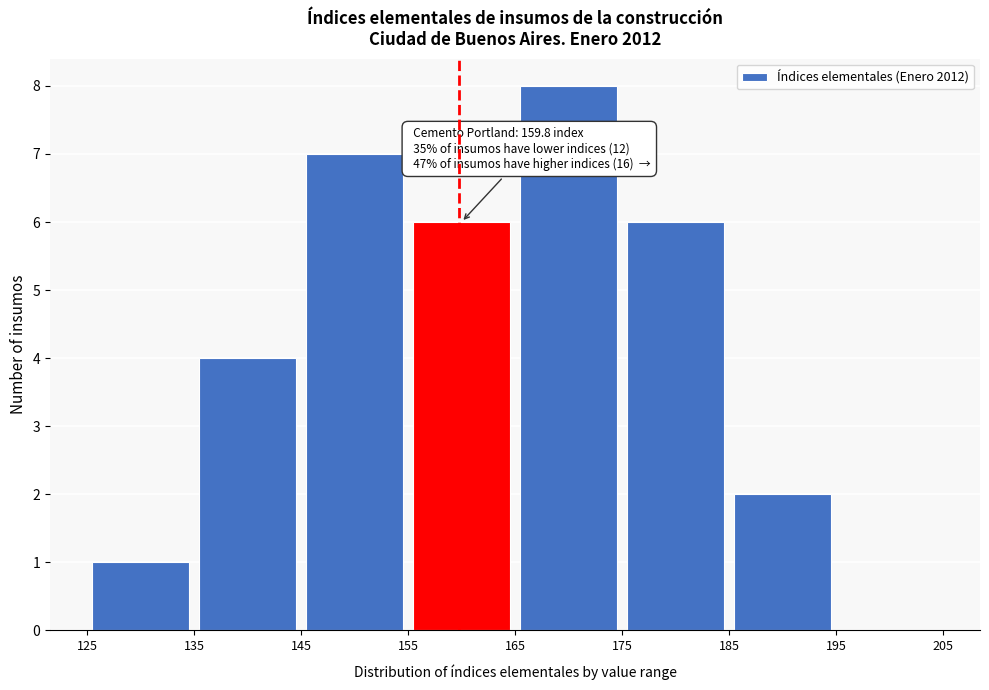

Which range on the x-axis has the tallest bar?

165 to 175